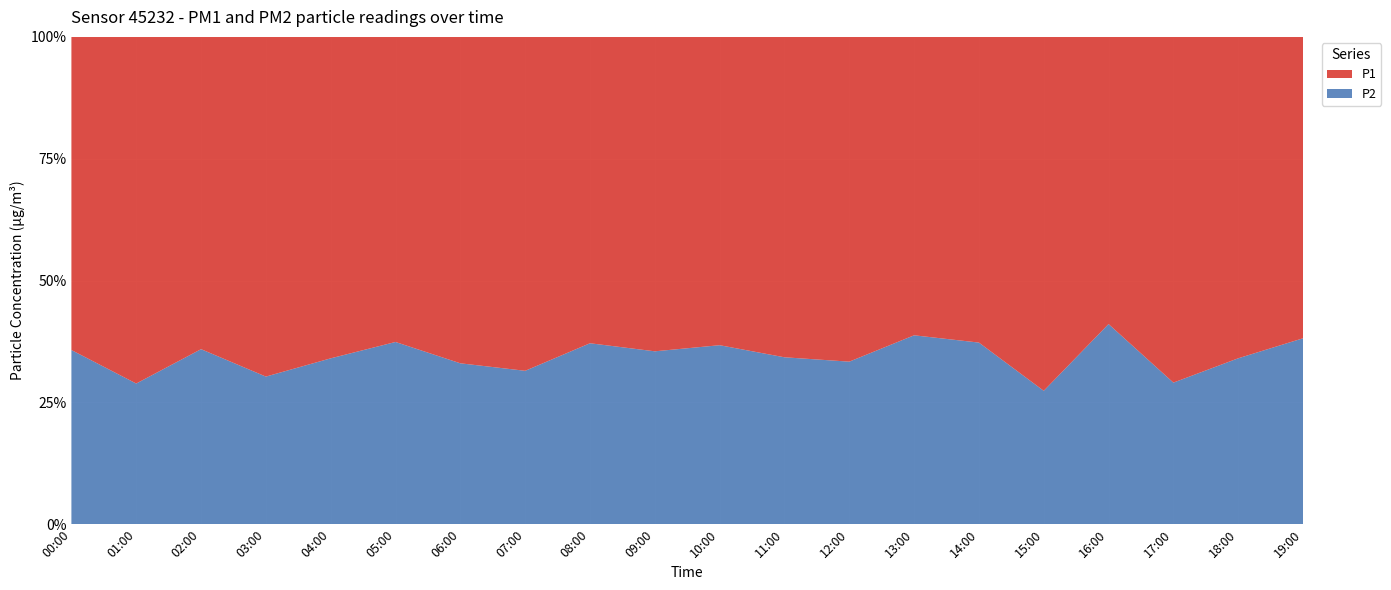

Reading left to right, what are all the values shown in this chart?

P1: 8.0	10.3	7.8	10.8	10.0	7.5	9.9	9.7	8.8	7.8	7.3	6.4	9.1	5.5	5.5	9.6	4.8	9.2	6.8	7.0
P2: 4.5	4.2	4.4	4.7	5.2	4.5	4.9	4.5	5.2	4.3	4.2	3.4	4.6	3.5	3.2	3.6	3.4	3.8	3.5	4.3